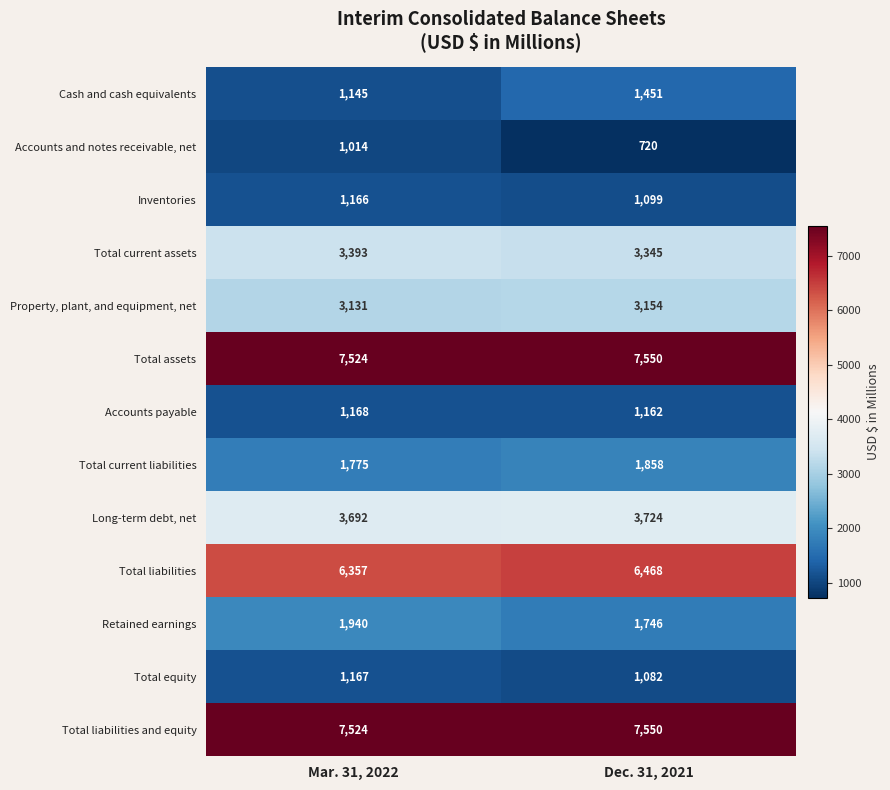

Which label corresponds to the largest value in the chart?

Dec. 31, 2021